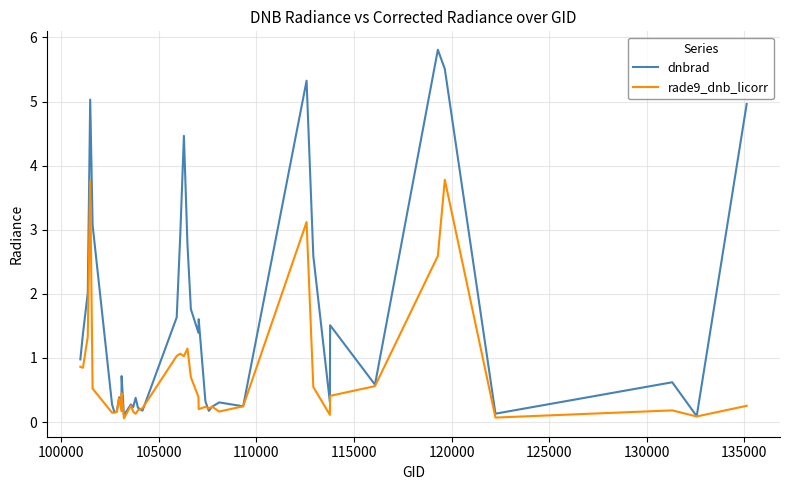

What is the highest value of the rade9_dnb_licorr series?

3.8